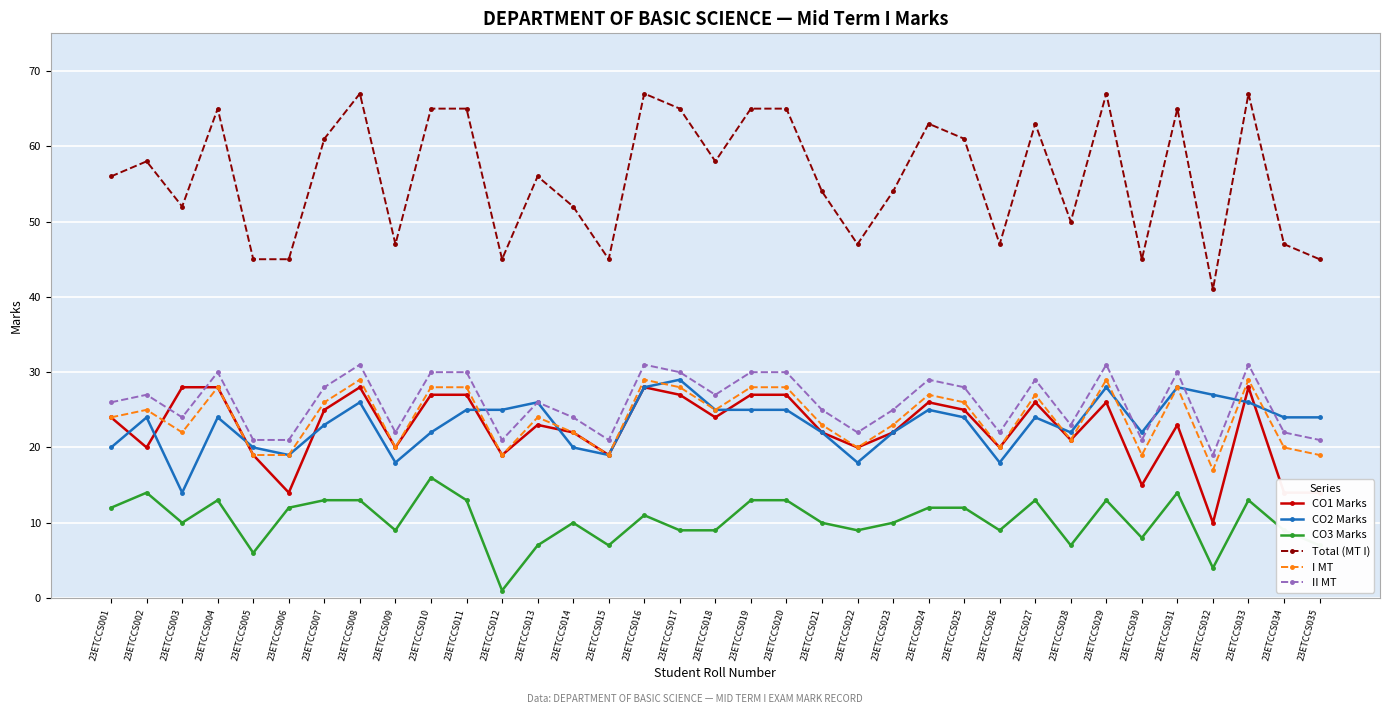

Which series has the largest range (max minus min)?

Total (MT I)